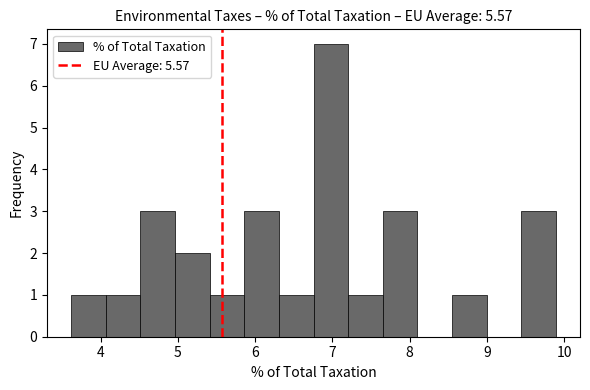

Reading left to right, transcribe this chart: for each bar, give the range it covers on the x-axis and its height. Neither the bar edges nor the heights are printed on the chart, so give them approximately, as read against the axes.

3.6 to 4.1: 1
4.1 to 4.5: 1
4.5 to 5.0: 3
5.0 to 5.4: 2
5.4 to 5.9: 1
5.9 to 6.3: 3
6.3 to 6.8: 1
6.8 to 7.2: 7
7.2 to 7.7: 1
7.7 to 8.1: 3
8.1 to 8.5: 0
8.5 to 9.0: 1
9.0 to 9.4: 0
9.4 to 9.9: 3